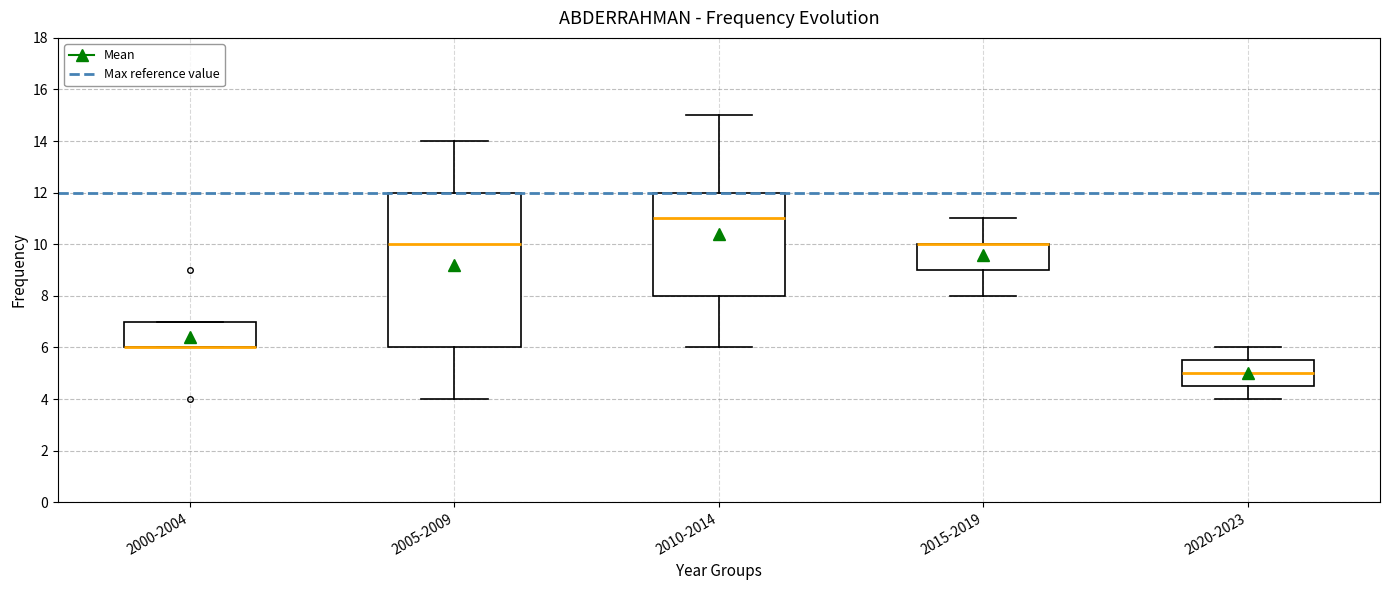

Reading left to right, read every box against the y-axis: the position of its median line, the range the box covers, and the ends of its whiskers. The values are not printed on the chart, so give them approximately, as read against the axis.

2000-2004: median 6.0 (drawn on the box's lower edge), box 6.0 to 7.0, whiskers 6.0 to 7.0
2005-2009: median 10.0, box 6.0 to 12.0, whiskers 4.0 to 14.0
2010-2014: median 11.0, box 8.0 to 12.0, whiskers 6.0 to 15.0
2015-2019: median 10.0 (drawn on the box's upper edge), box 9.0 to 10.0, whiskers 8.0 to 11.0
2020-2023: median 5.0, box 4.6 to 5.6, whiskers 4.0 to 6.0